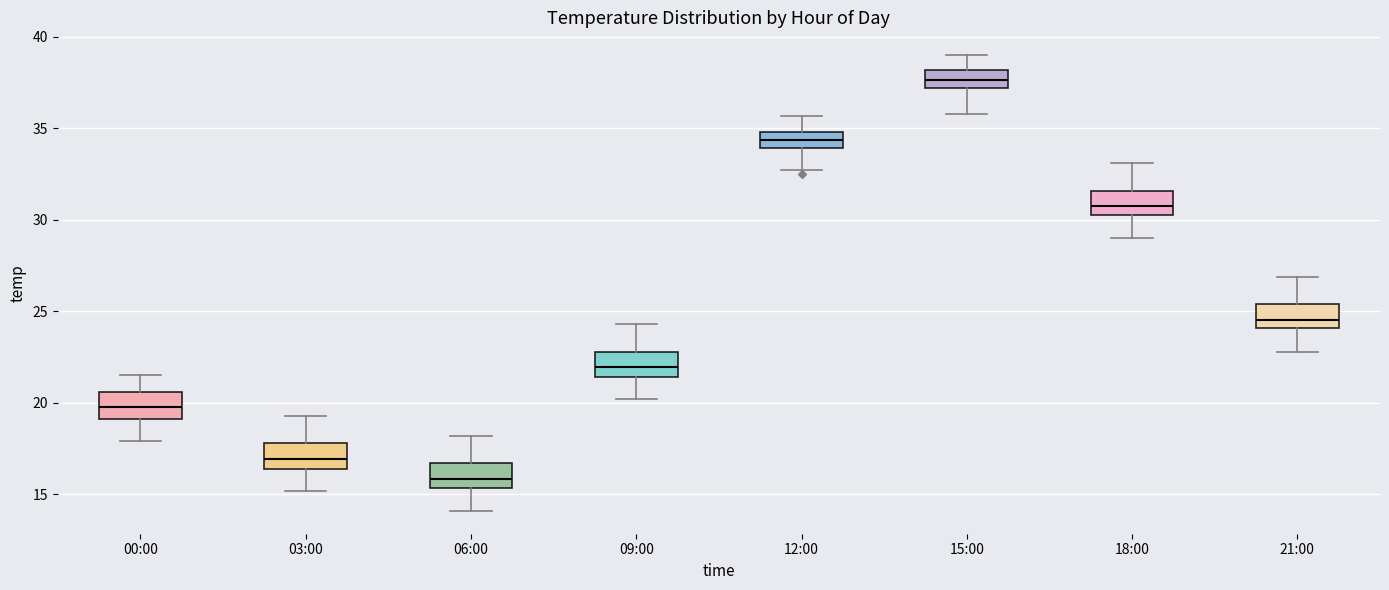

Reading left to right, transcribe this box plot: for each box, give where its median line is, the range the box spans, and where its two whiskers end, as read against the y-axis. The values are not printed on the chart, so give them approximately, as read against the axis.

00:00: median 20.0, box 19.0 to 20.5, whiskers 18.0 to 21.5
03:00: median 17.0, box 16.5 to 18.0, whiskers 15.0 to 19.5
06:00: median 16.0, box 15.5 to 16.5, whiskers 14.0 to 18.0
09:00: median 22.0, box 21.5 to 23.0, whiskers 20.0 to 24.5
12:00: median 34.5, box 34.0 to 35.0, whiskers 32.5 to 35.5
15:00: median 37.5, box 37.0 to 38.0, whiskers 36.0 to 39.0
18:00: median 31.0, box 30.5 to 31.5, whiskers 29.0 to 33.0
21:00: median 24.5, box 24.0 to 25.5, whiskers 23.0 to 27.0